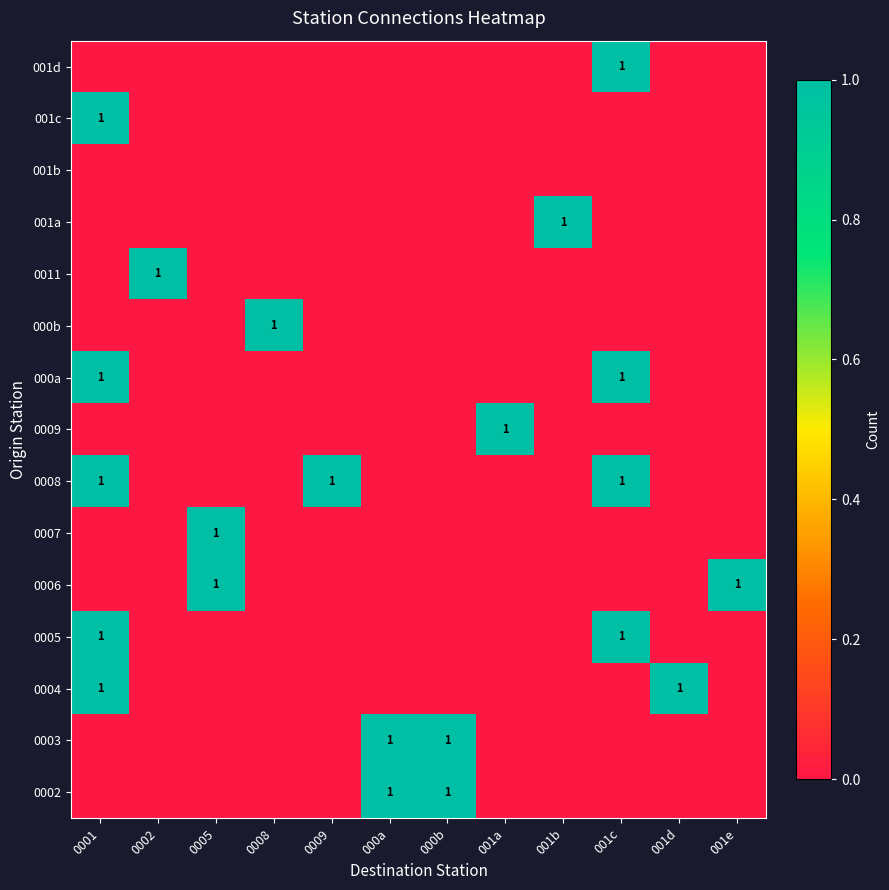

How many values in the 0005 series exceed 0?

2